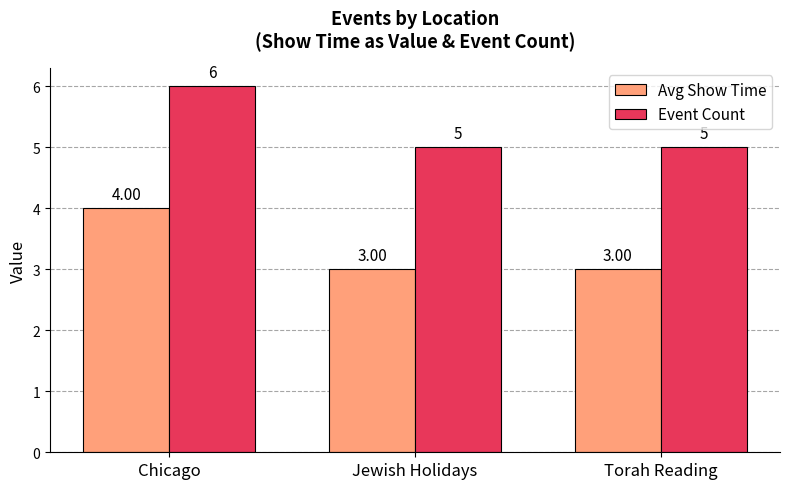

What is the difference between the maximum and minimum values in the Avg Show Time series?

1